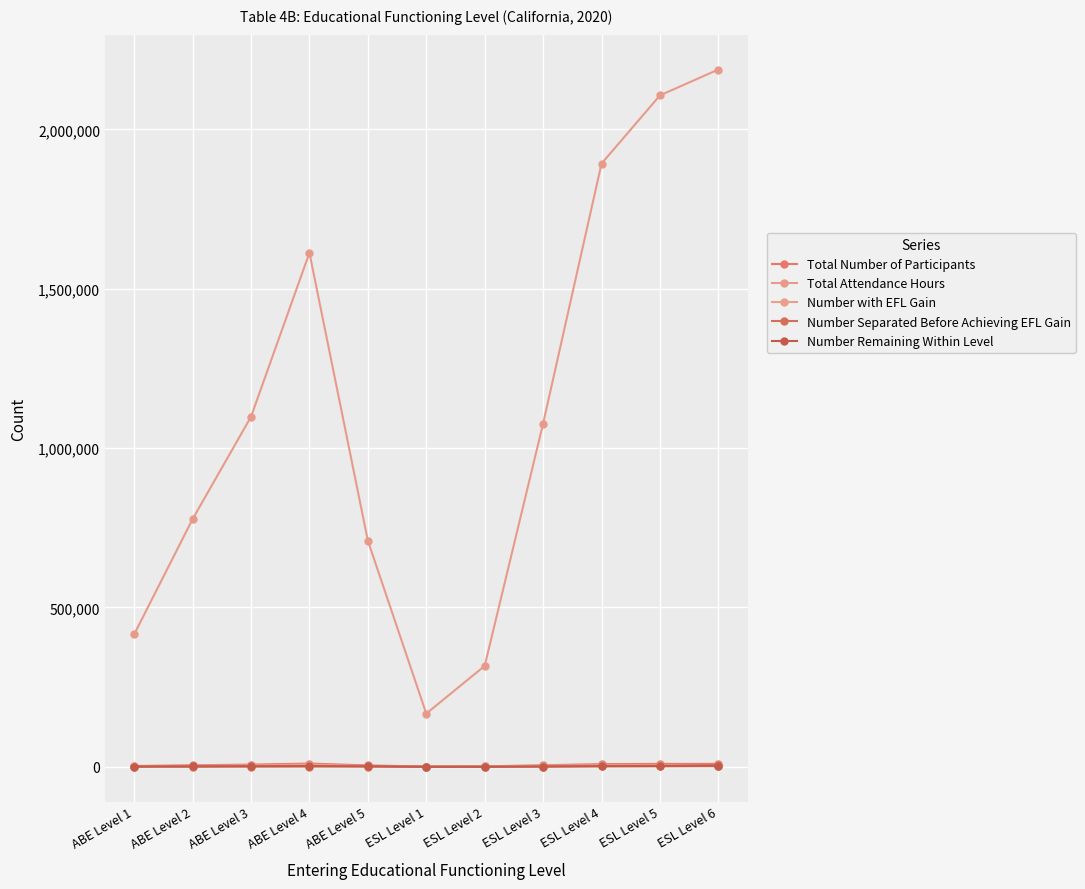

What is the sum of all Total Attendance Hours values?

12362187